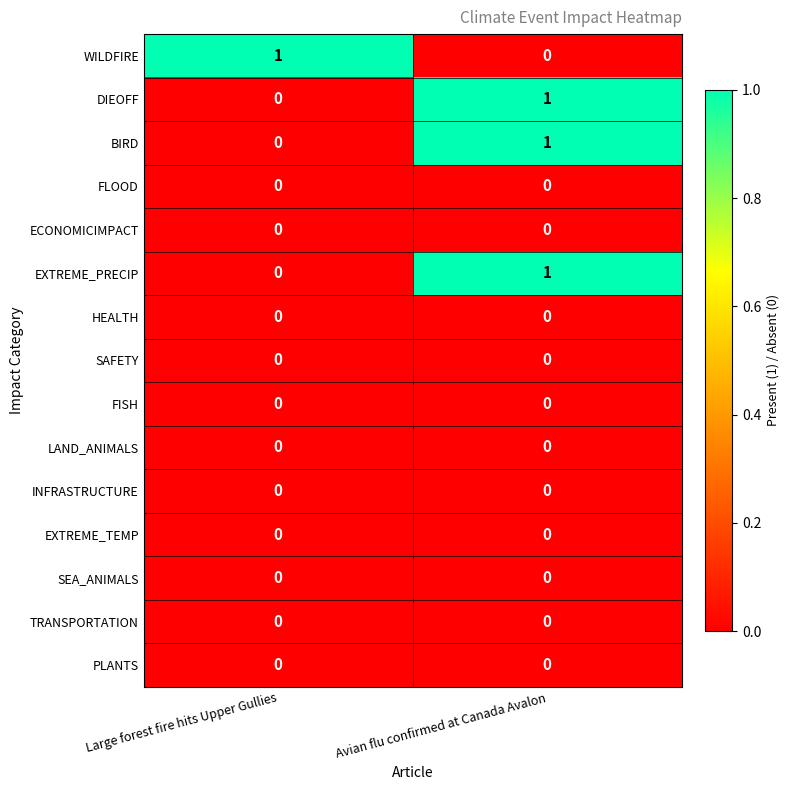

Reading left to right, what are all the values shown in this chart?

WILDFIRE: Large forest fire hits Upper Gullies=1	Avian flu confirmed at Canada Avalon=0
DIEOFF: Large forest fire hits Upper Gullies=0	Avian flu confirmed at Canada Avalon=1
BIRD: Large forest fire hits Upper Gullies=0	Avian flu confirmed at Canada Avalon=1
FLOOD: Large forest fire hits Upper Gullies=0	Avian flu confirmed at Canada Avalon=0
ECONOMICIMPACT: Large forest fire hits Upper Gullies=0	Avian flu confirmed at Canada Avalon=0
EXTREME_PRECIP: Large forest fire hits Upper Gullies=0	Avian flu confirmed at Canada Avalon=1
HEALTH: Large forest fire hits Upper Gullies=0	Avian flu confirmed at Canada Avalon=0
SAFETY: Large forest fire hits Upper Gullies=0	Avian flu confirmed at Canada Avalon=0
FISH: Large forest fire hits Upper Gullies=0	Avian flu confirmed at Canada Avalon=0
LAND_ANIMALS: Large forest fire hits Upper Gullies=0	Avian flu confirmed at Canada Avalon=0
INFRASTRUCTURE: Large forest fire hits Upper Gullies=0	Avian flu confirmed at Canada Avalon=0
EXTREME_TEMP: Large forest fire hits Upper Gullies=0	Avian flu confirmed at Canada Avalon=0
SEA_ANIMALS: Large forest fire hits Upper Gullies=0	Avian flu confirmed at Canada Avalon=0
TRANSPORTATION: Large forest fire hits Upper Gullies=0	Avian flu confirmed at Canada Avalon=0
PLANTS: Large forest fire hits Upper Gullies=0	Avian flu confirmed at Canada Avalon=0